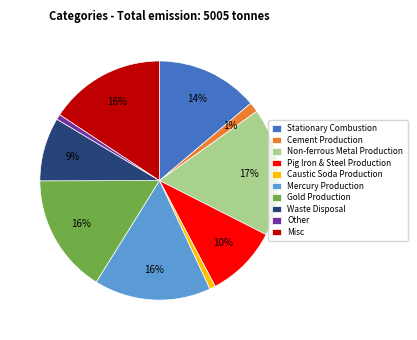

To the nearest percent, what is the average slice percentage?

10%